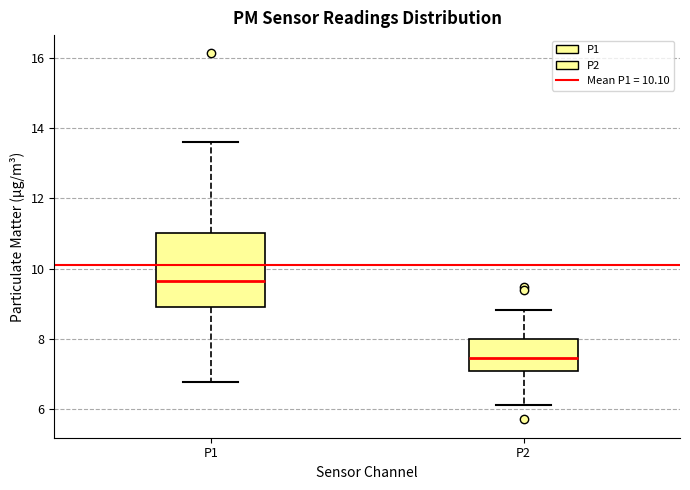

Where does the upper whisker of the box for P2 end on the y-axis? The values are not printed on the chart, so give them approximately, as read against the axis.

8.8